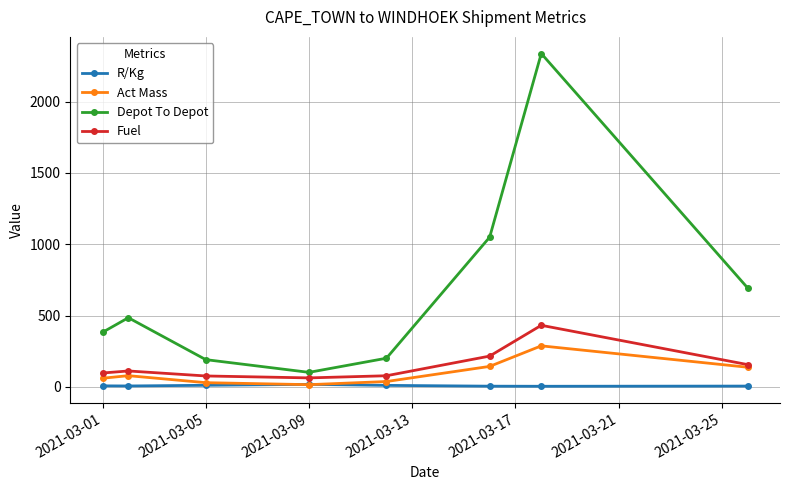

In Depot To Depot, how many points are lower than both neighbors (excluding endpoints)?

1